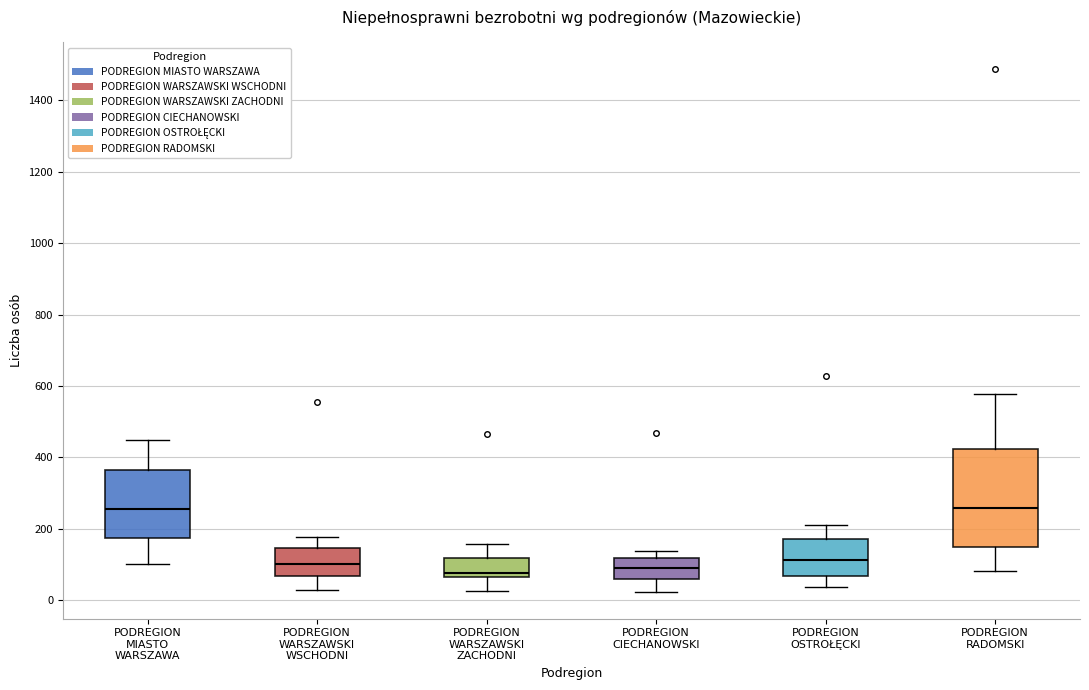

Reading left to right, read every box against the y-axis: the position of its median line, the range the box covers, and the ends of its whiskers. The values are not printed on the chart, so give them approximately, as read against the axis.

PODREGION MIASTO WARSZAWA: median 260, box 180 to 360, whiskers 100 to 460
PODREGION WARSZAWSKI WSCHODNI: median 100, box 60 to 140, whiskers 20 to 180
PODREGION WARSZAWSKI ZACHODNI: median 80, box 60 to 120, whiskers 20 to 160
PODREGION CIECHANOWSKI: median 100, box 60 to 120, whiskers 20 to 140
PODREGION OSTROŁĘCKI: median 120, box 60 to 180, whiskers 40 to 220
PODREGION RADOMSKI: median 260, box 140 to 420, whiskers 80 to 580